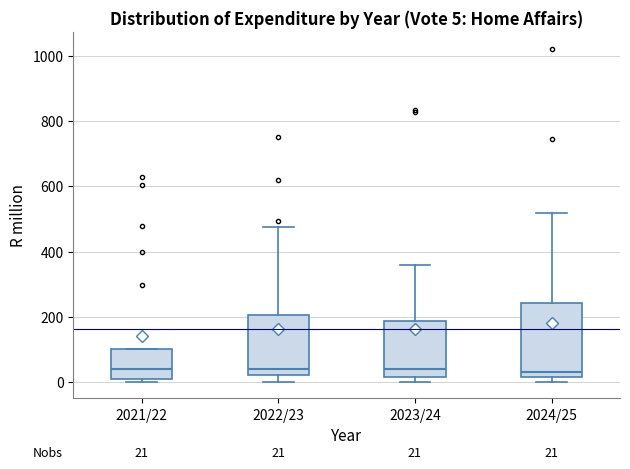

Which box is the tallest, from its lower edge to its upper edge?

2024/25